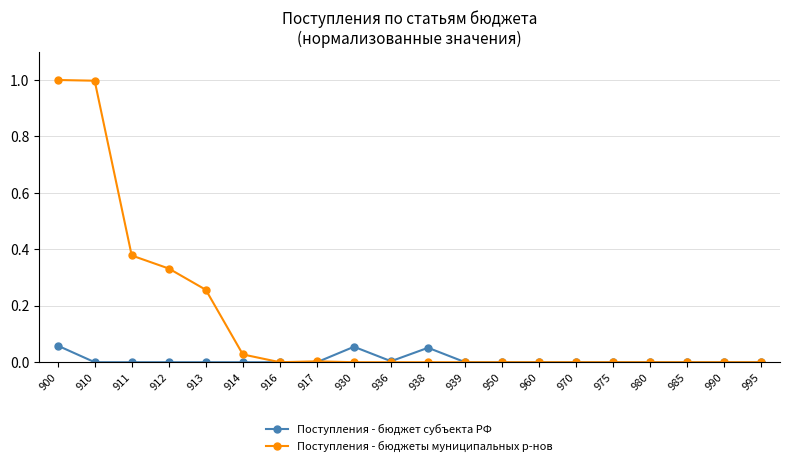

Between 912 and 916, which series saw the biggest shift?

Поступления - бюджеты муниципальных р-нов